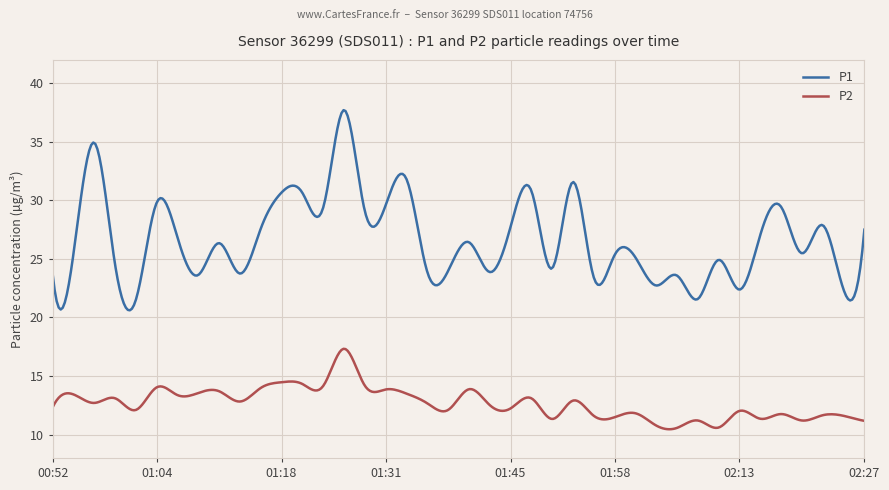

Which series has the largest total across all categories?

P1